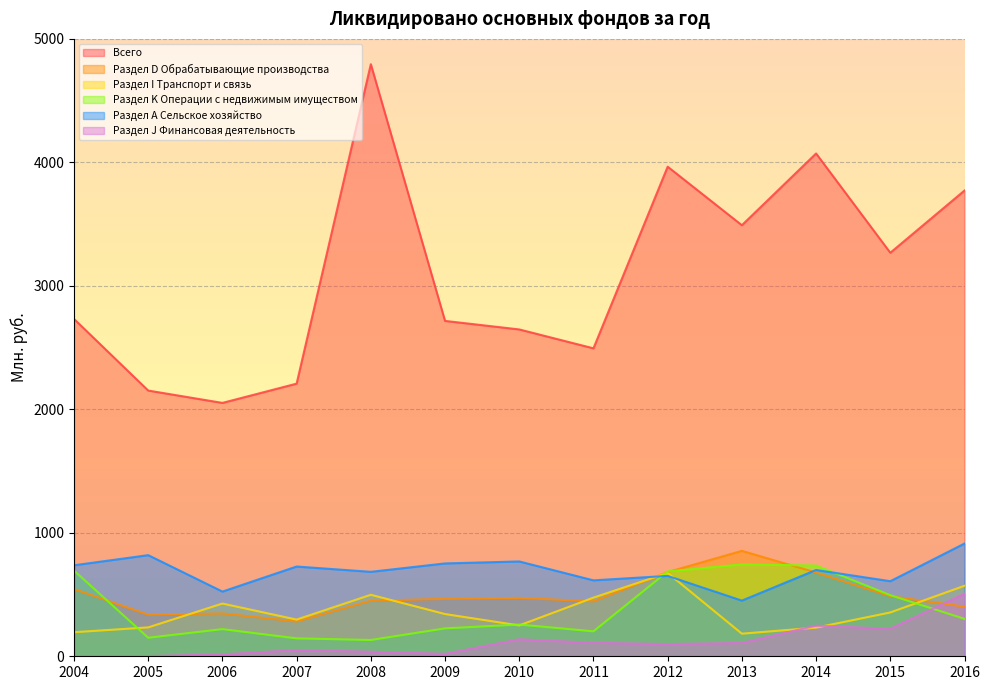

What is the value of the Раздел А Сельское хозяйство point at the 5th from the left?

684